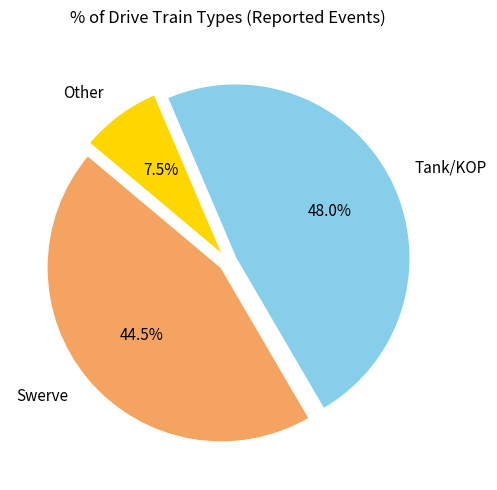

What is the largest slice in the pie chart?

Tank/KOP